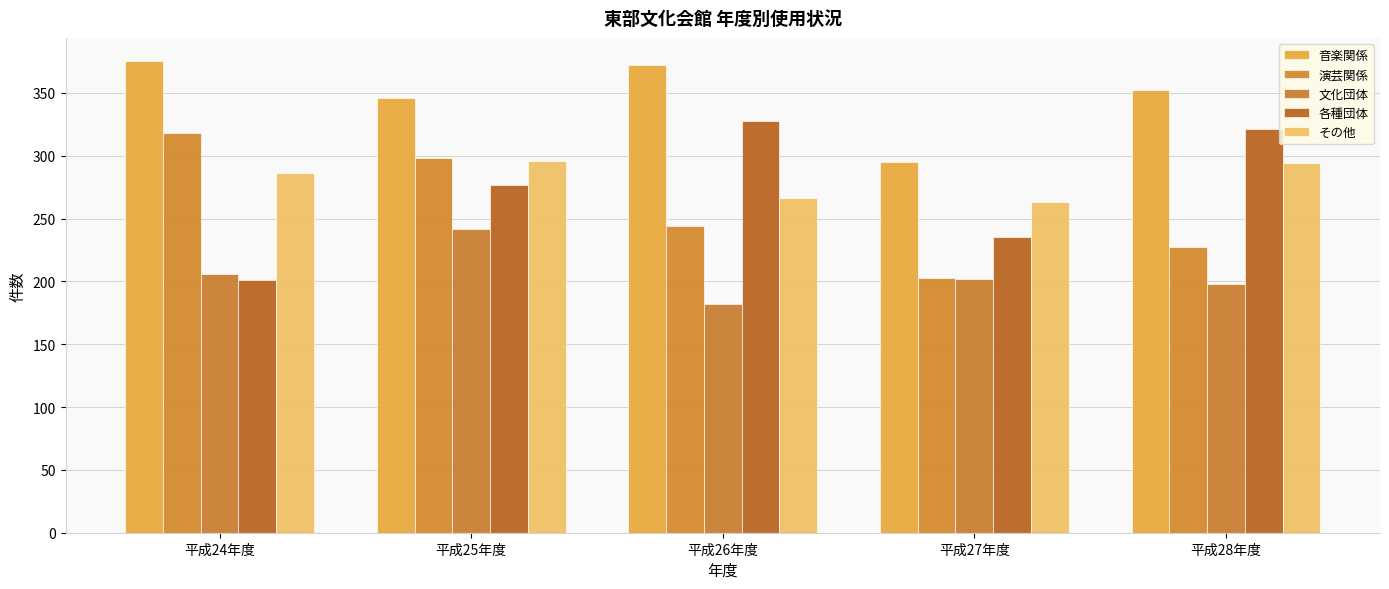

Which series changed the most between 平成24年度 and 平成25年度?

各種団体